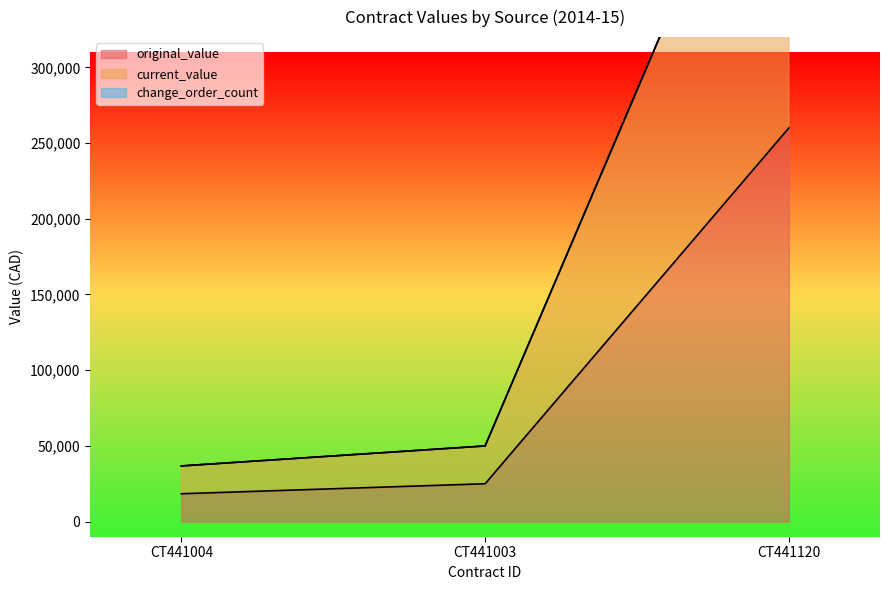

What is the label of the 3rd point from the right?

CT441004